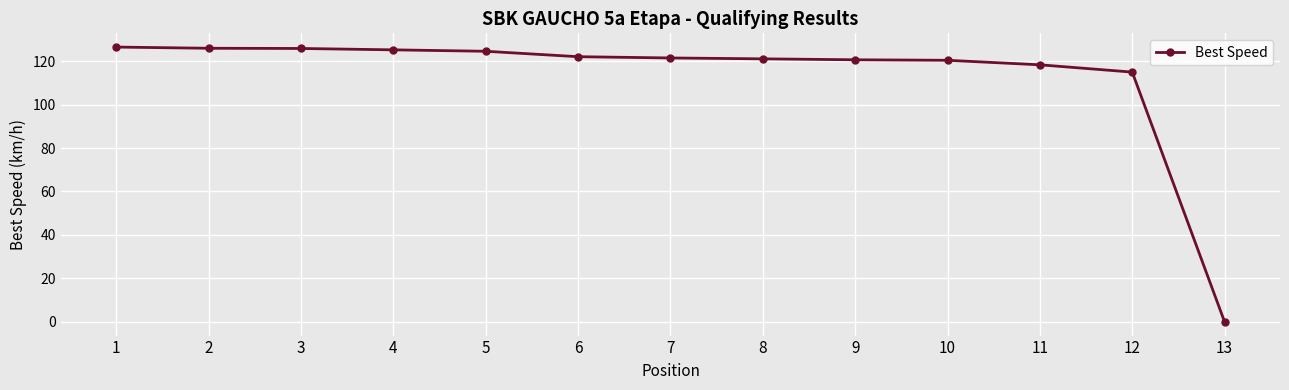

Which label corresponds to the smallest value in the chart?

13